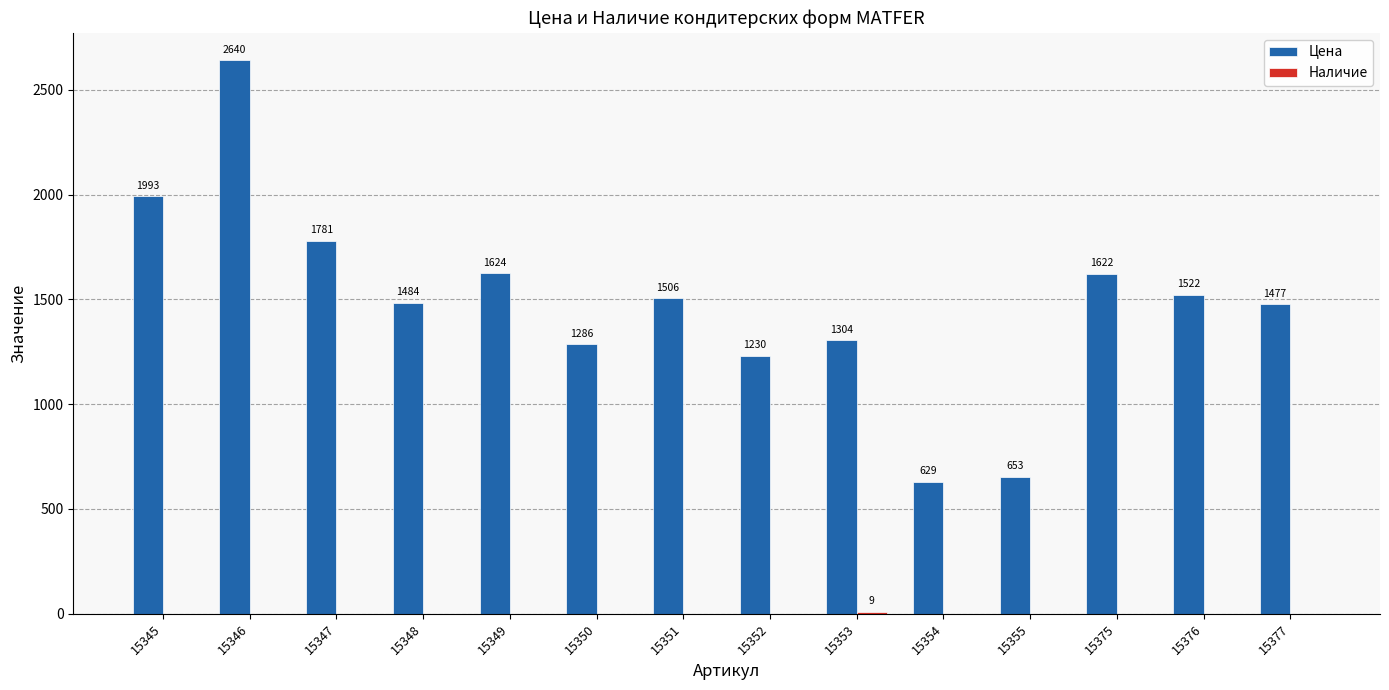

Which series has the largest total across all categories?

Цена